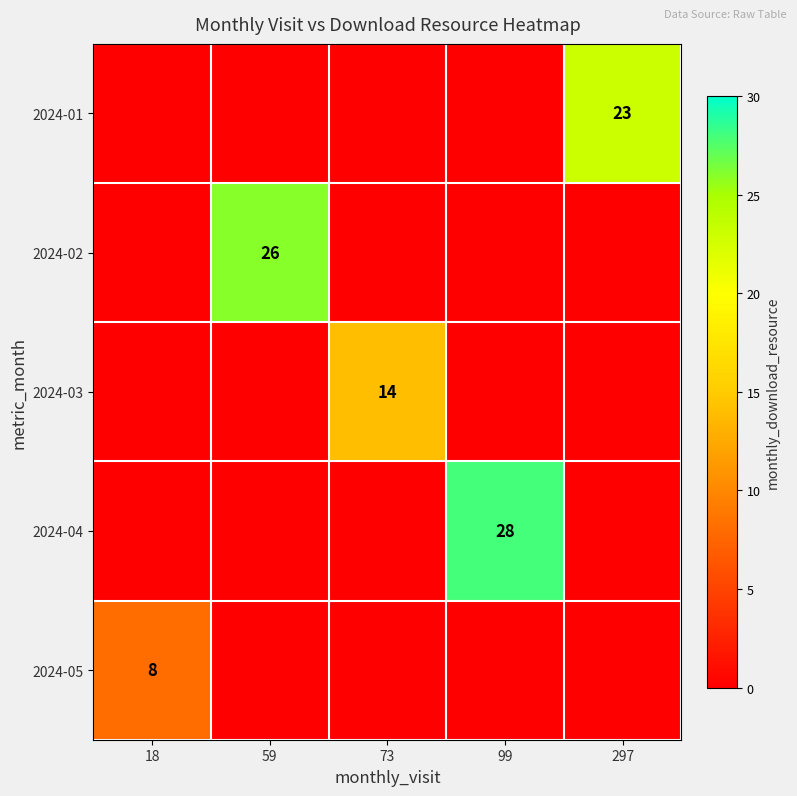

True or false: 2024-05 has a value of 13 at 18.

False